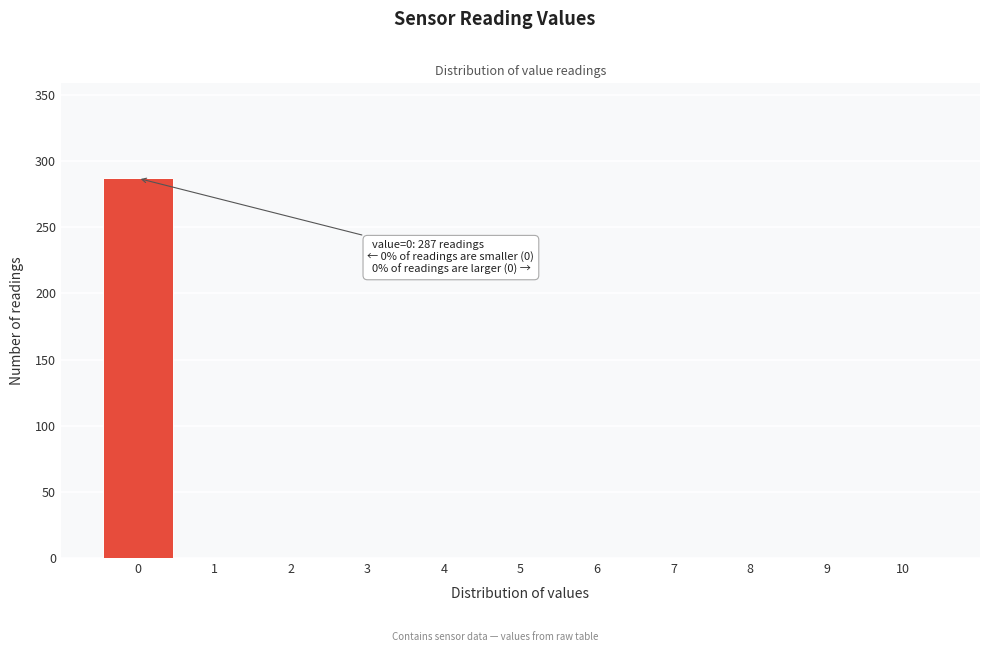

Over which range of the x-axis is the bar tallest?

-0.5 to 0.5